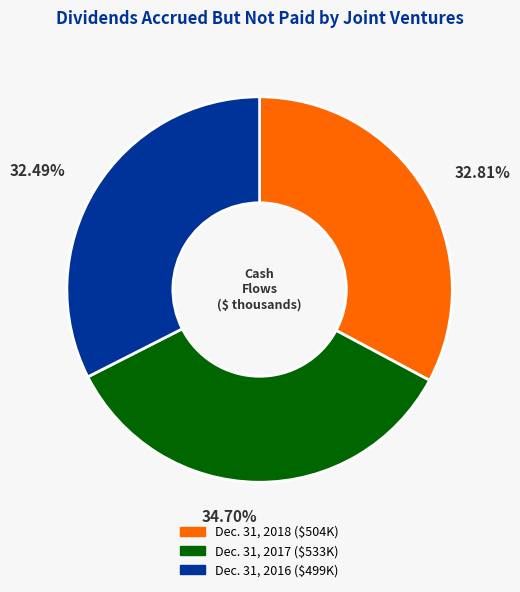

How many segments does this pie chart have?

3